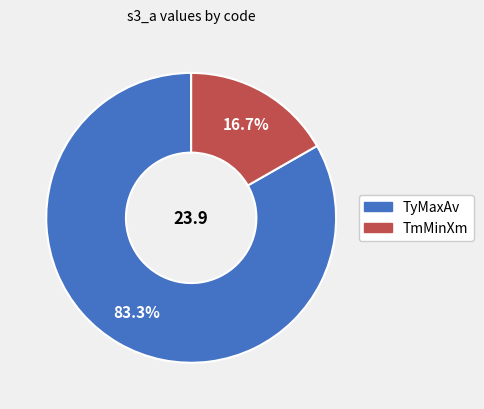

Approximately how many times larger is the value at TmMinXm compared to TyMaxAv?

0.2